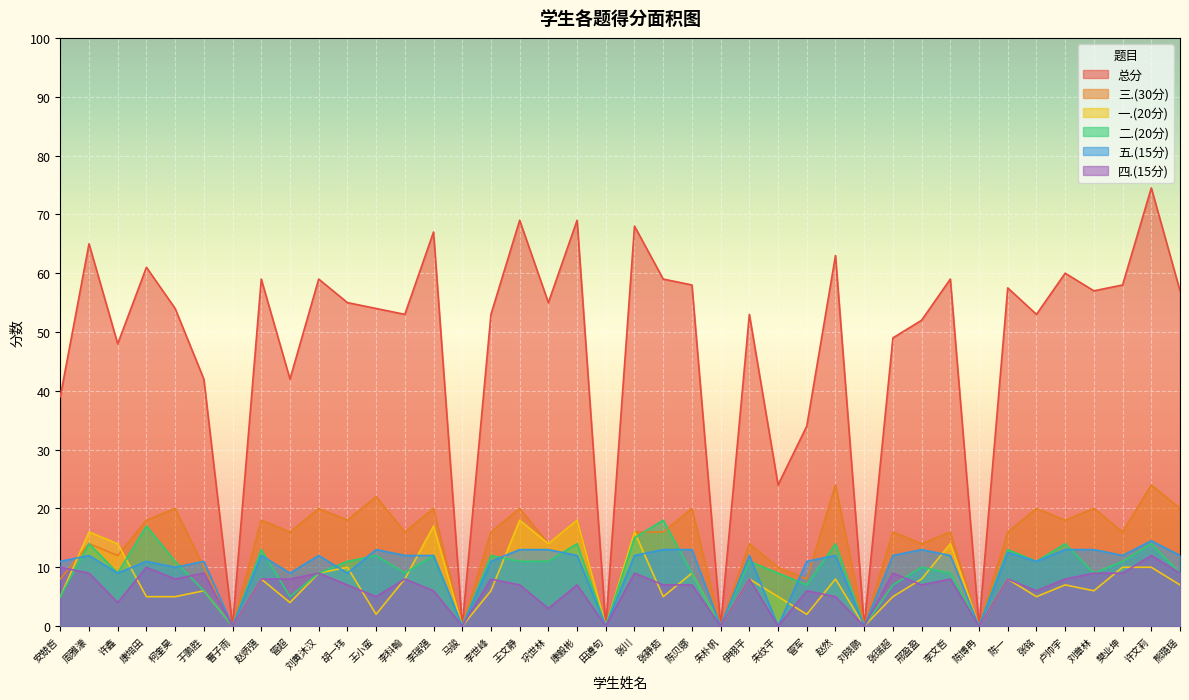

How many lines are shown in the chart?

6